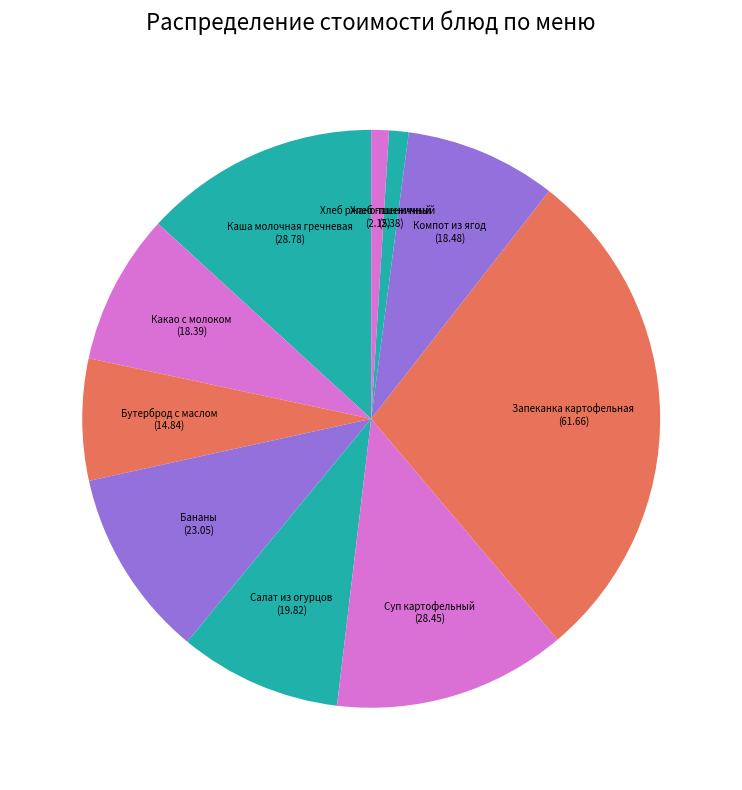

Is there any slice that represents more than half of the pie?

No